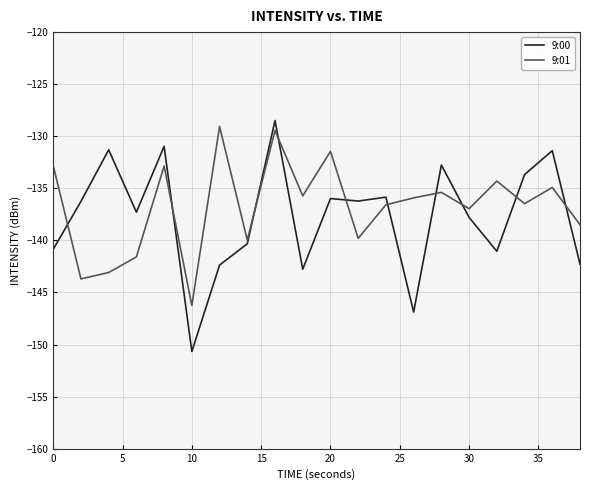

What is the smallest value displayed?

-150.7